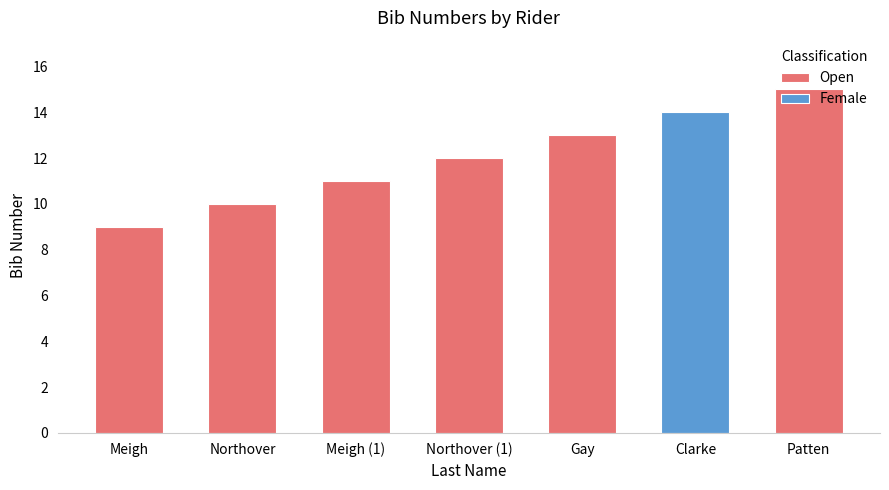

What is the value of the 7th bar from the left?

15